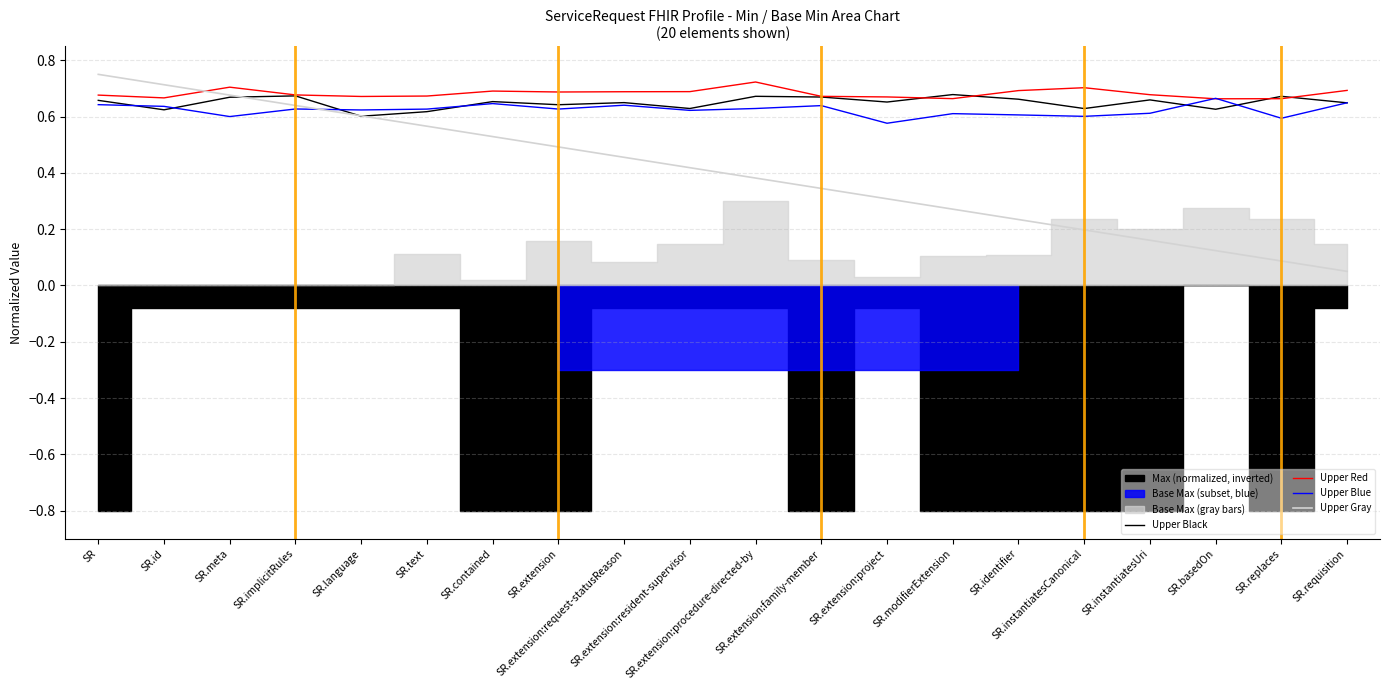

What is the value of the Upper Red point at the 20th from the left?

0.7